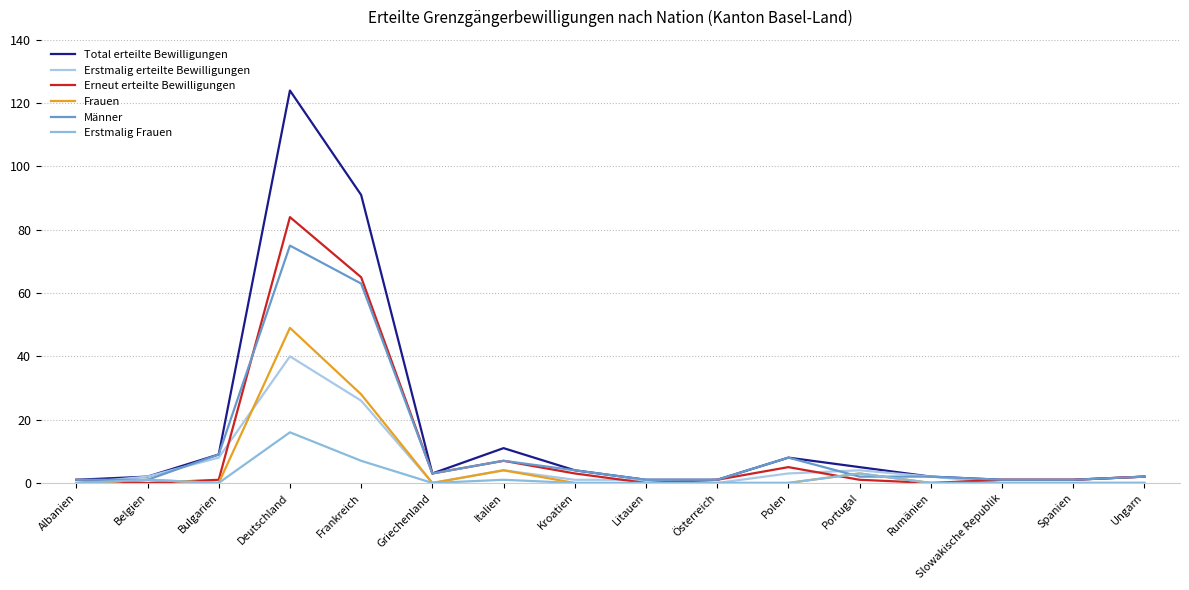

How many series are shown in this chart?

6